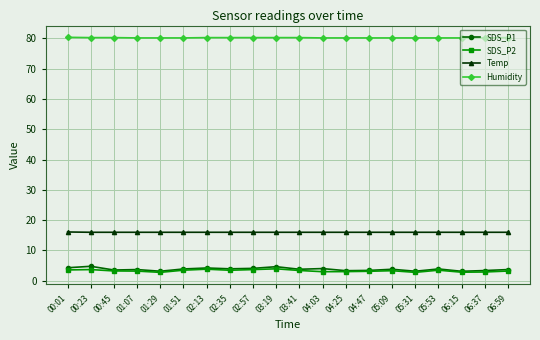

What are all the series names shown in the legend?

SDS_P1, SDS_P2, Temp, Humidity